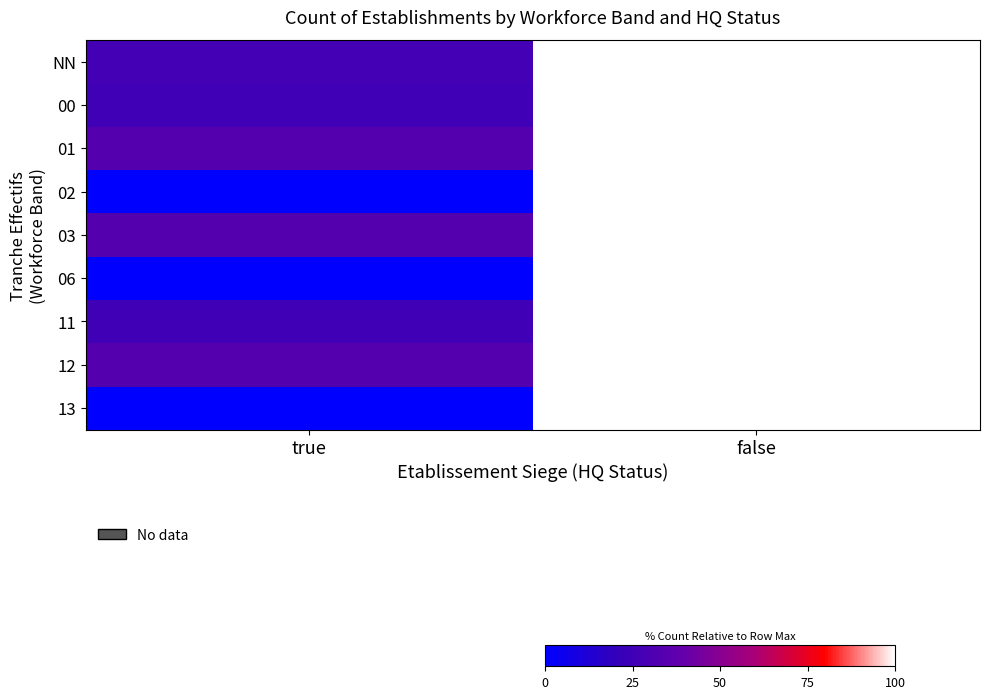

At which category is the sum across all series the highest?

false